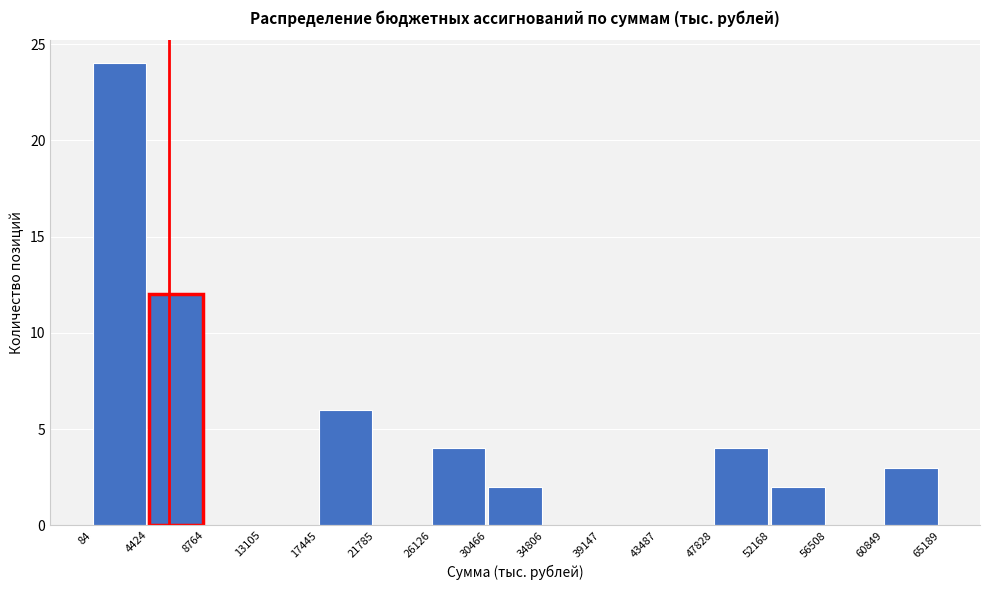

Reading left to right, list every bar in this chart as the range it spans on the x-axis followed by its height. The values are not printed on the chart, so give them approximately, as read against the axis.

84 to 4424: 24
4424 to 8764: 12
8764 to 13105: 0
13105 to 17445: 0
17445 to 21785: 6
21785 to 26126: 0
26126 to 30466: 4
30466 to 34806: 2
34806 to 39147: 0
39147 to 43487: 0
43487 to 47828: 0
47828 to 52168: 4
52168 to 56508: 2
56508 to 60849: 0
60849 to 65189: 3